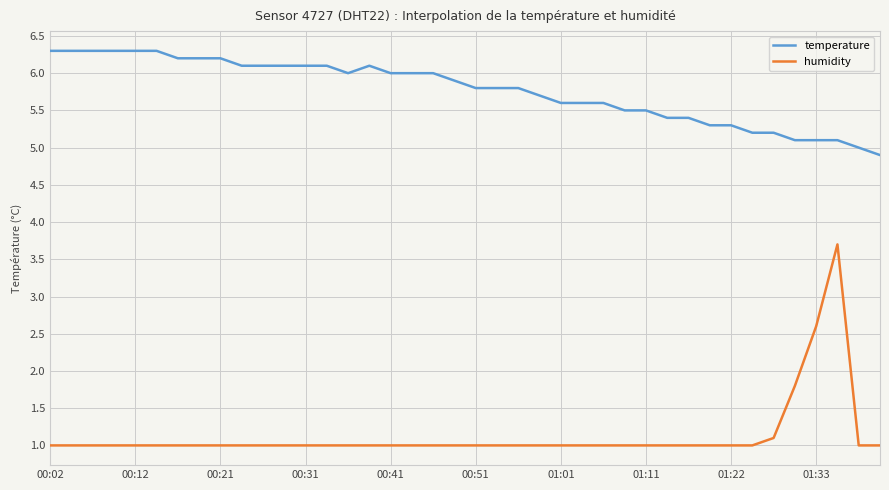

Which series has the largest total across all categories?

temperature